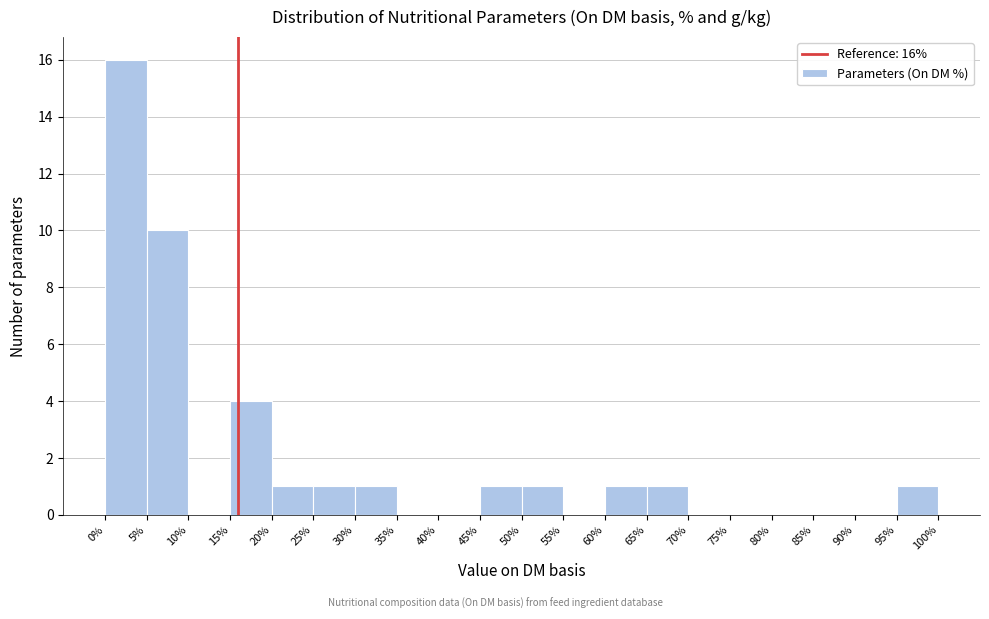

Which range on the x-axis has the tallest bar?

0% to 5%